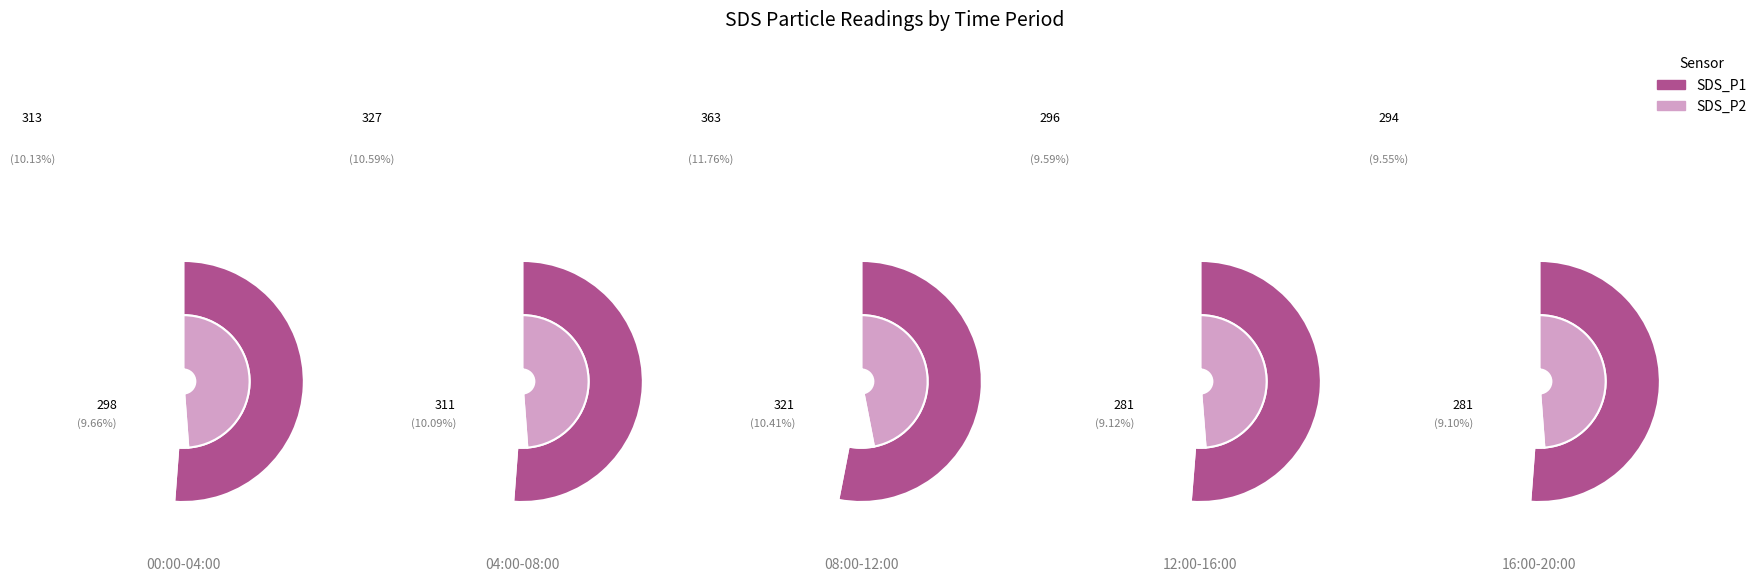

Which series has the largest range (max minus min)?

SDS_P1